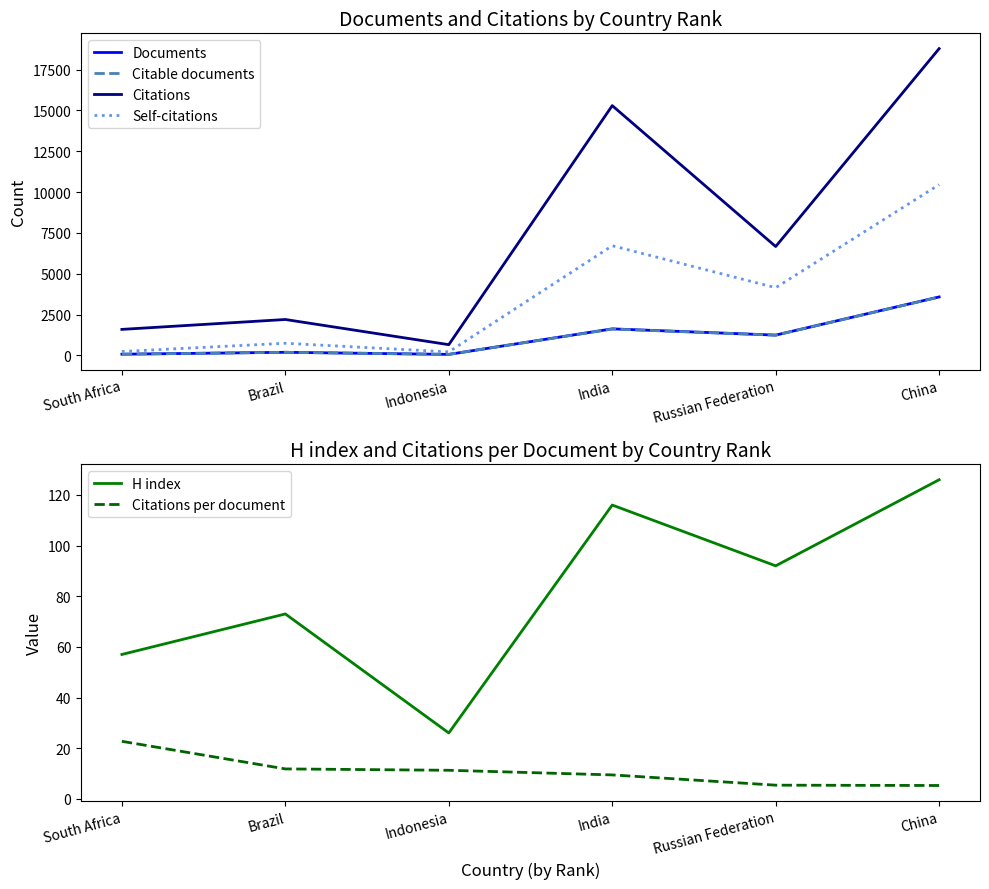

True or false: Citations per document and Self-citations cross at least once.

False